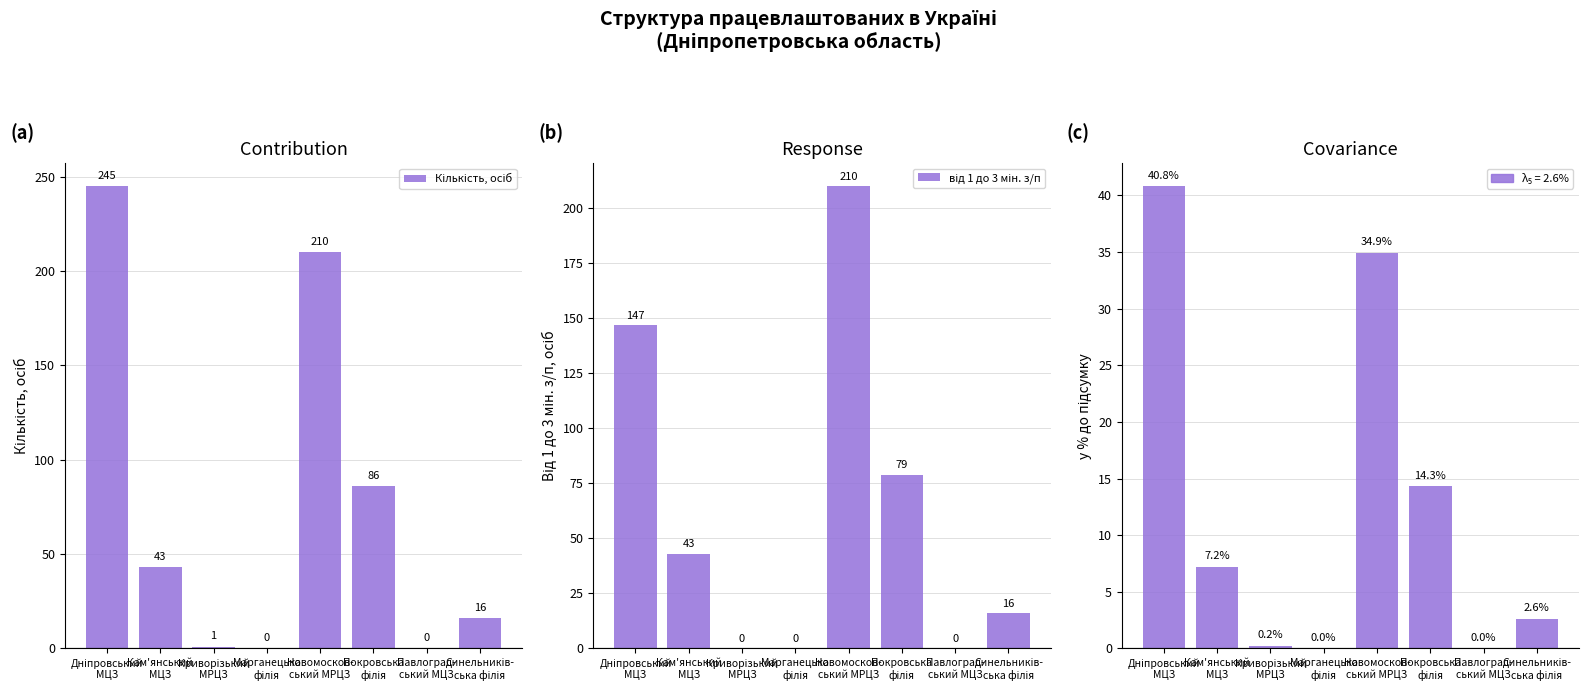

Is it true that у % до підсумку equals 21.1 at Покровська
філія?

False